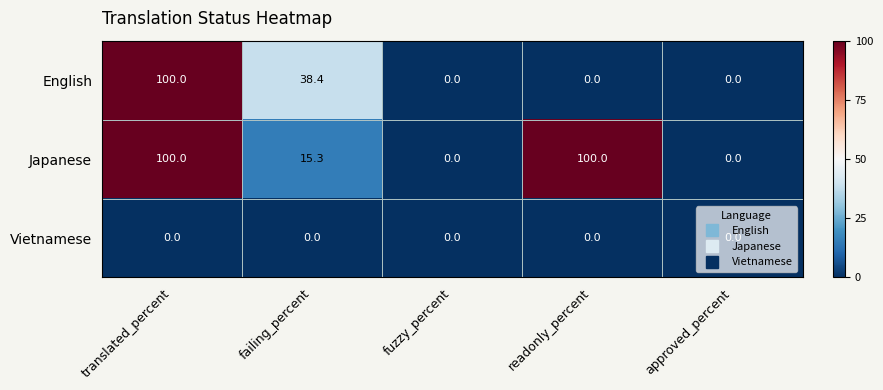

Which series changed the most between failing_percent and approved_percent?

English